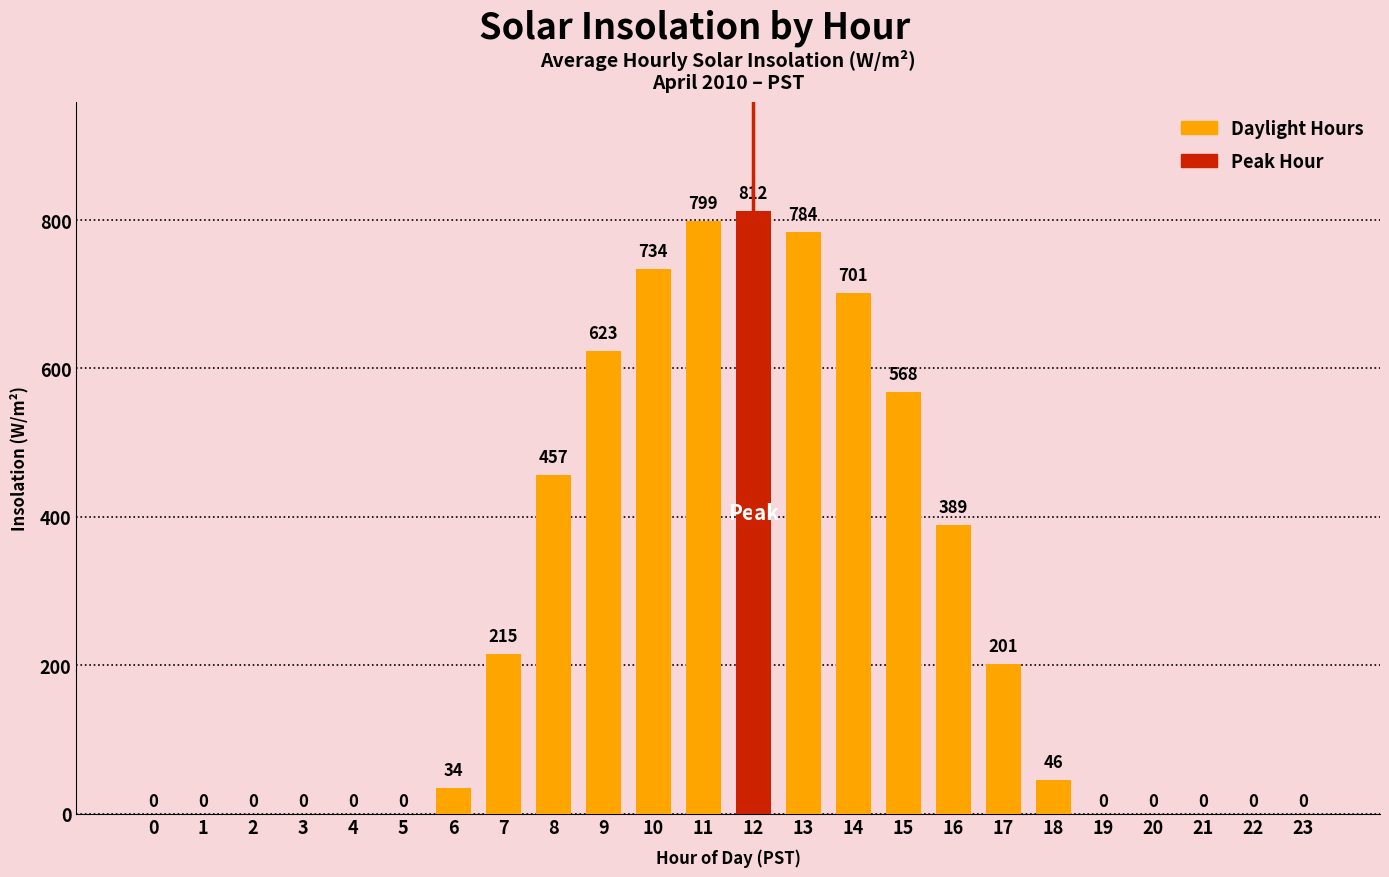

Does the chart contain stacked bars?

No